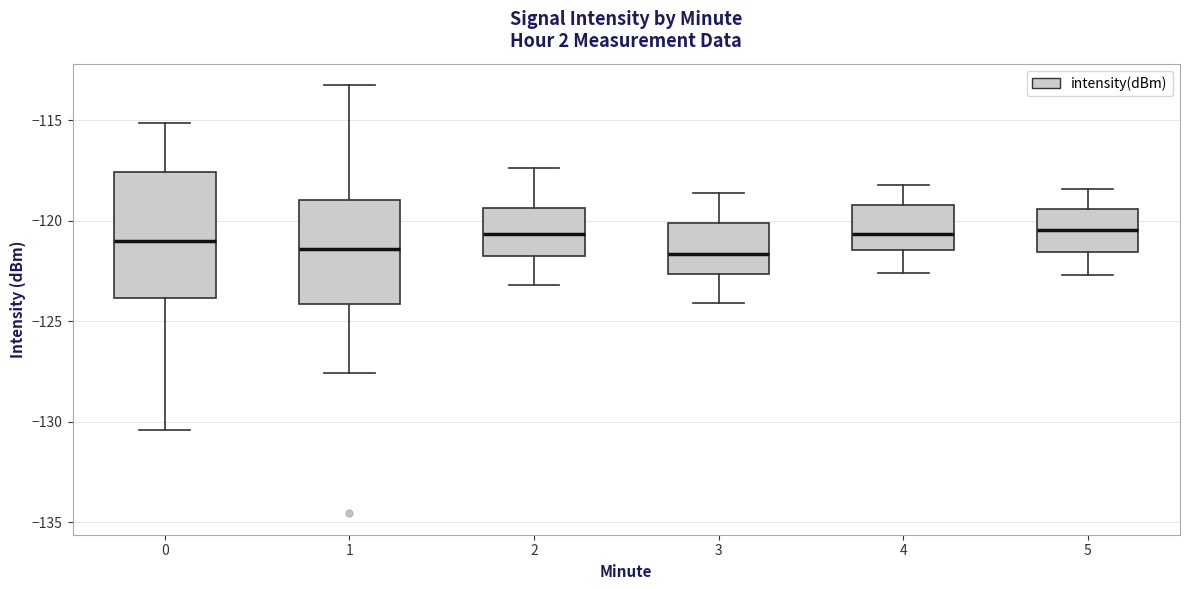

Comparing the boxes themselves (not the whiskers), which one is the tallest?

0